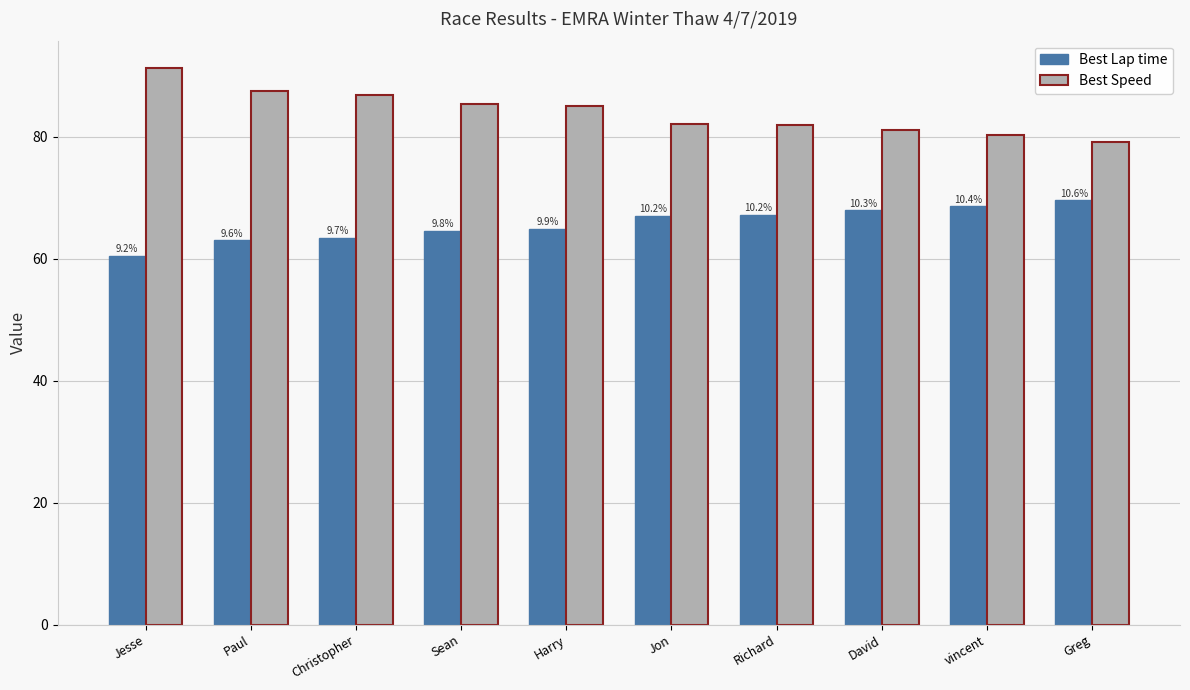

At Christopher, list the series in order from smallest to largest.

Best Lap time, Best Speed